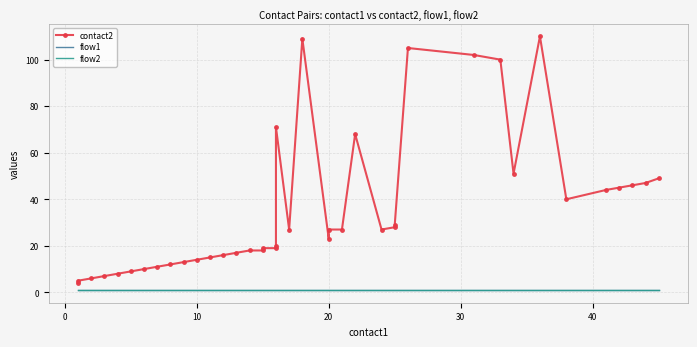

True or false: contact2 has a value of 18 at 24.

False